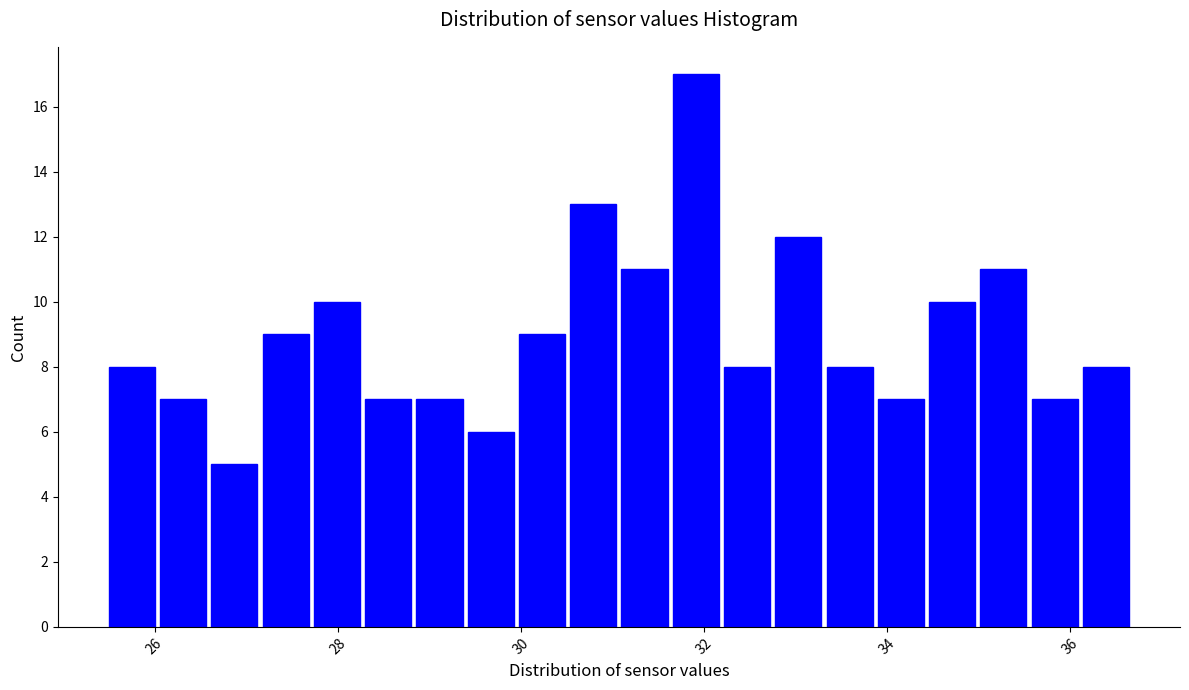

Around what value on the x-axis is the tallest bar? Give the approximate position of its centre, as read against the axis.

32.0